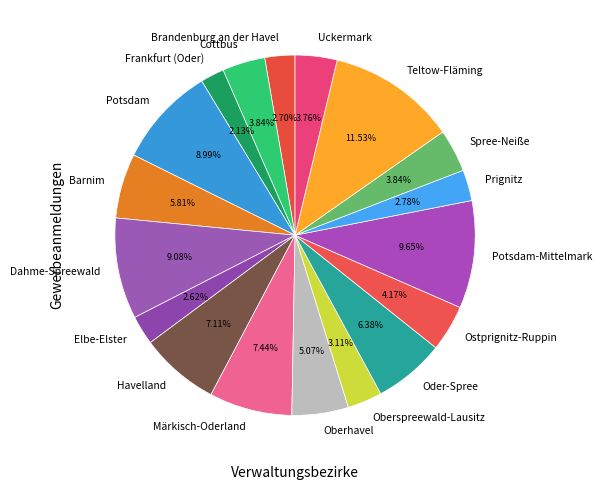

Which slice is the largest?

Teltow-Fläming